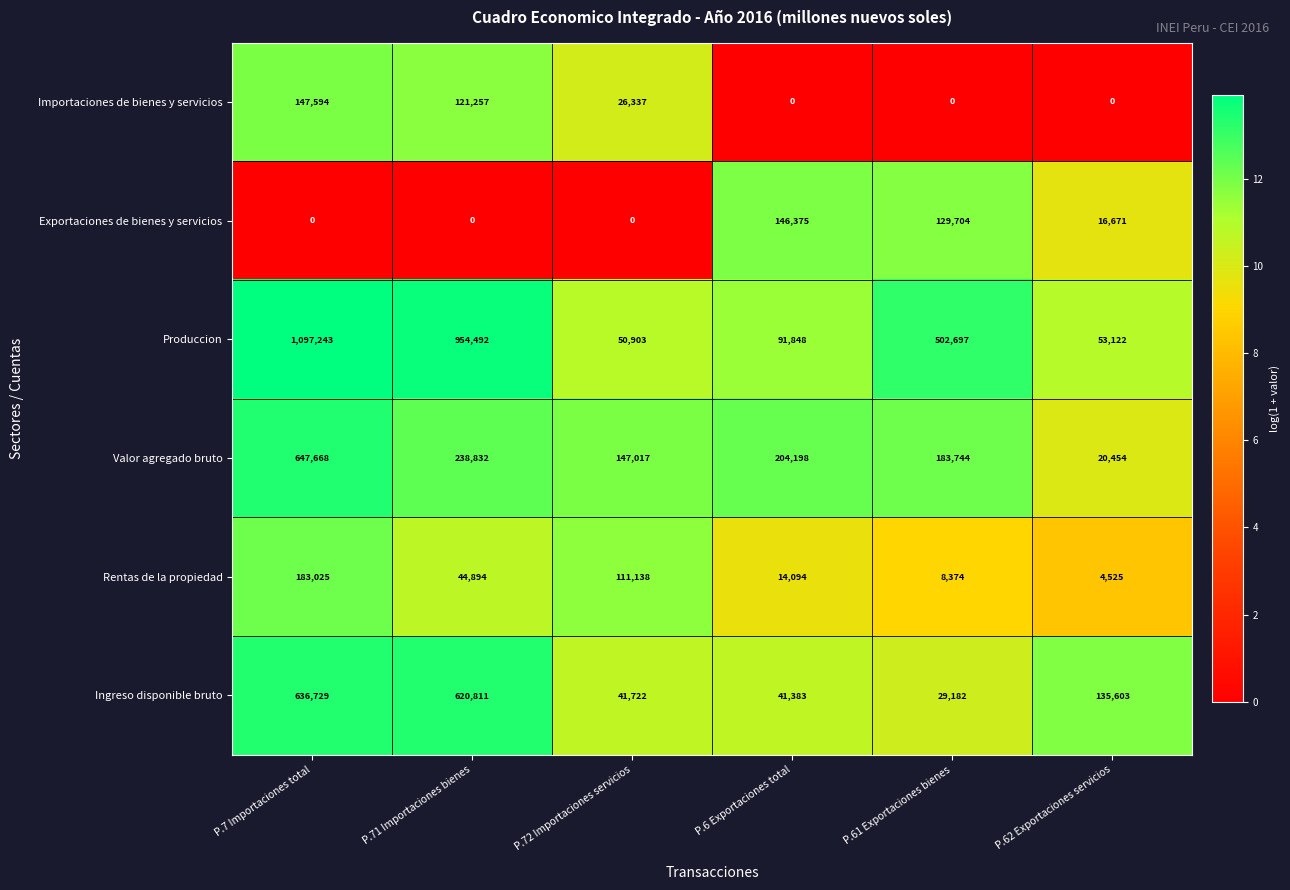

What is the difference between the second highest and second lowest values in the Ingreso disponible bruto series?

579428